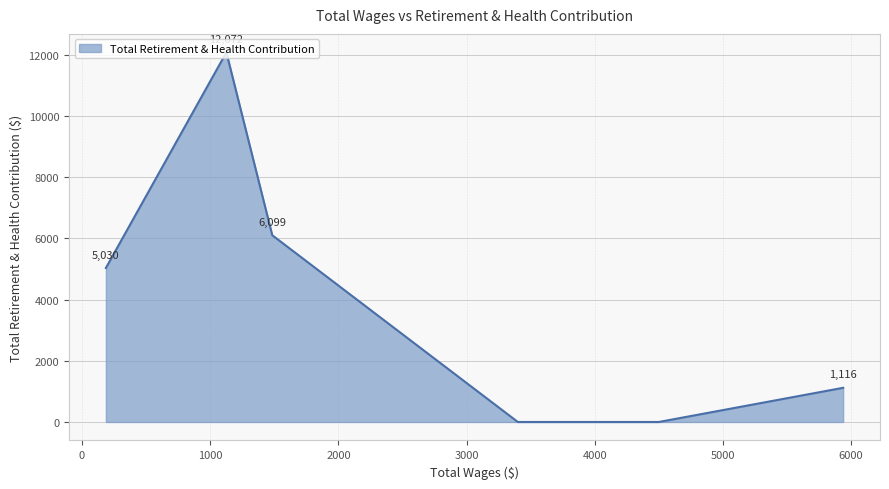

What is the sum of all values?

24317